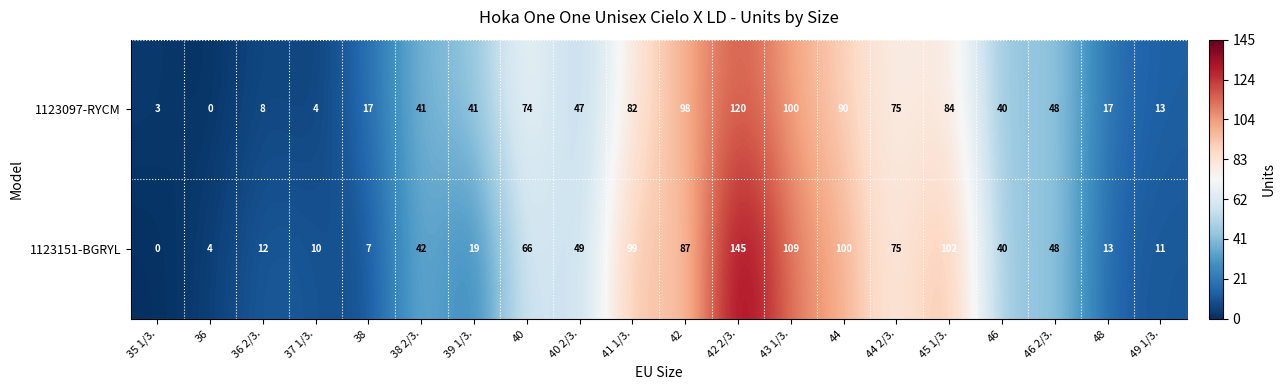

Which series has the largest range (max minus min)?

1123151-BGRYL